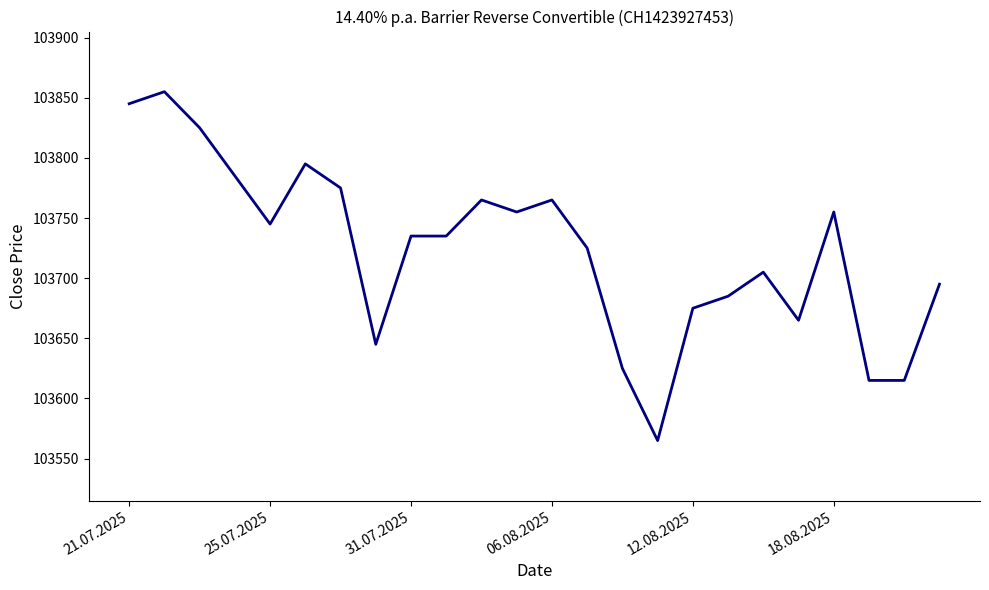

What is the difference between the maximum and minimum values?

290